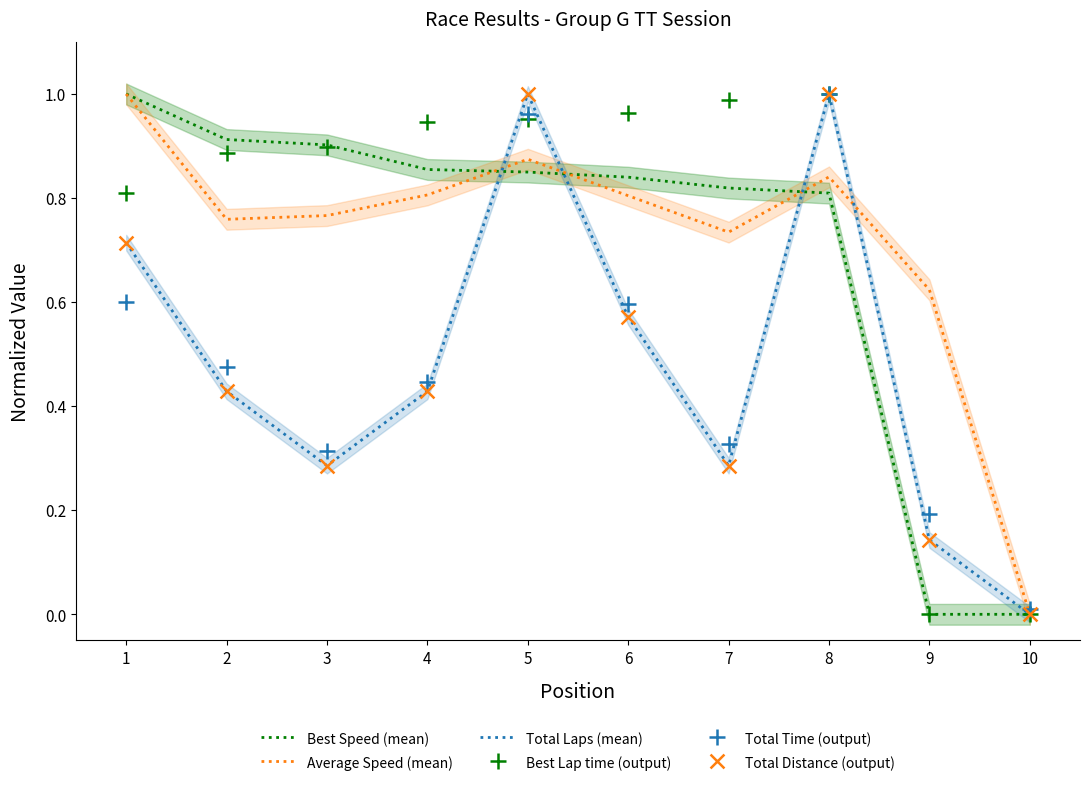

At which category is the sum across all series the highest?

8